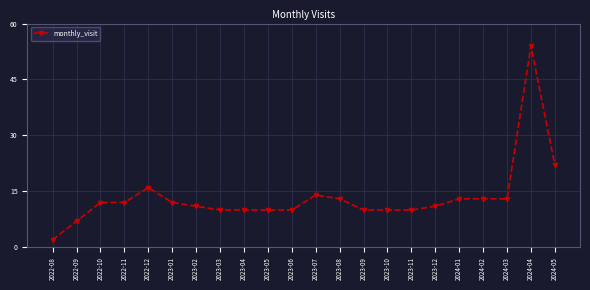

Count the number of categories in the chart.

22